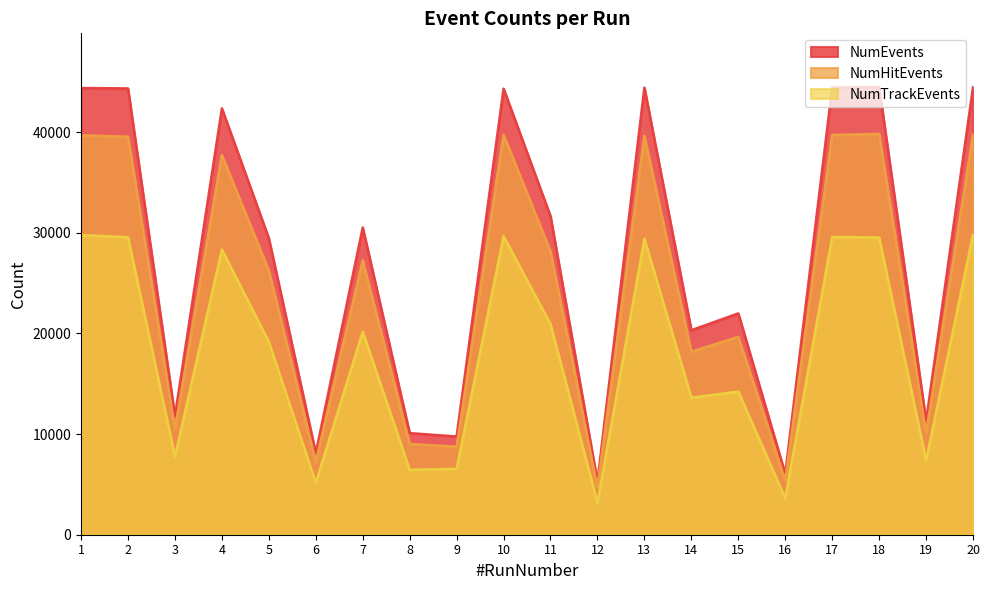

What is the value of the NumEvents point at the 1st from the left?

44372